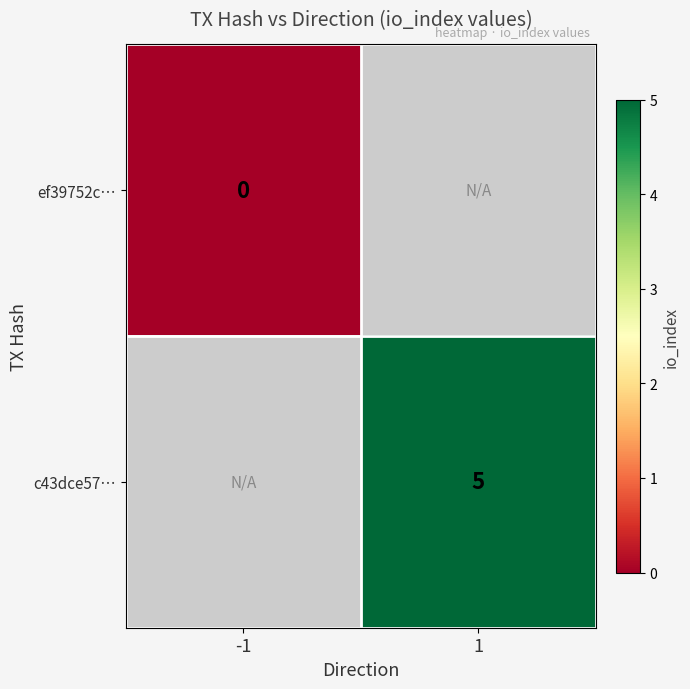

The c43dce57… series shows 2 at 1. True or false?

False